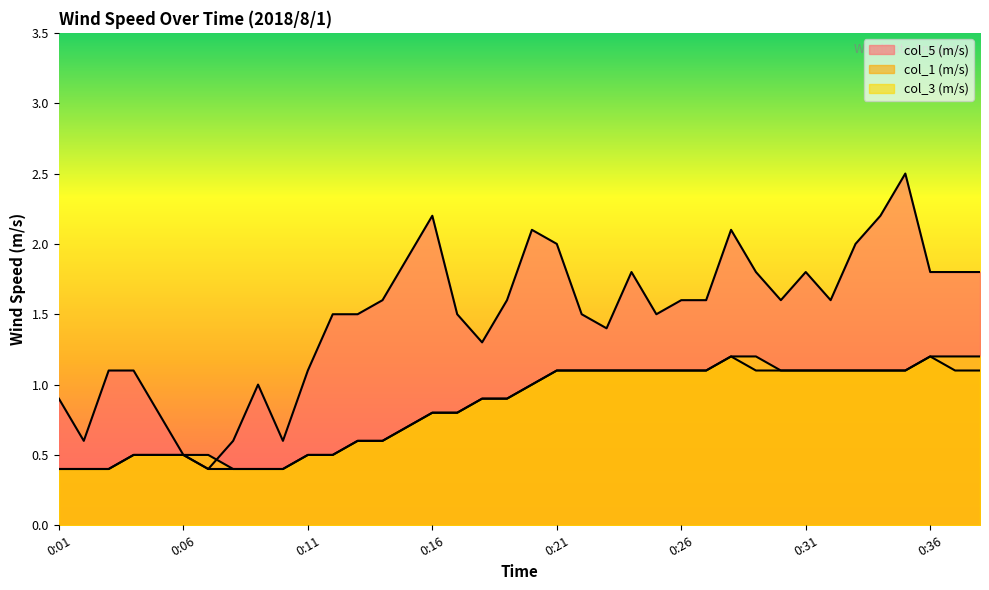

Which series has the widest spread of values?

col_5 (m/s)